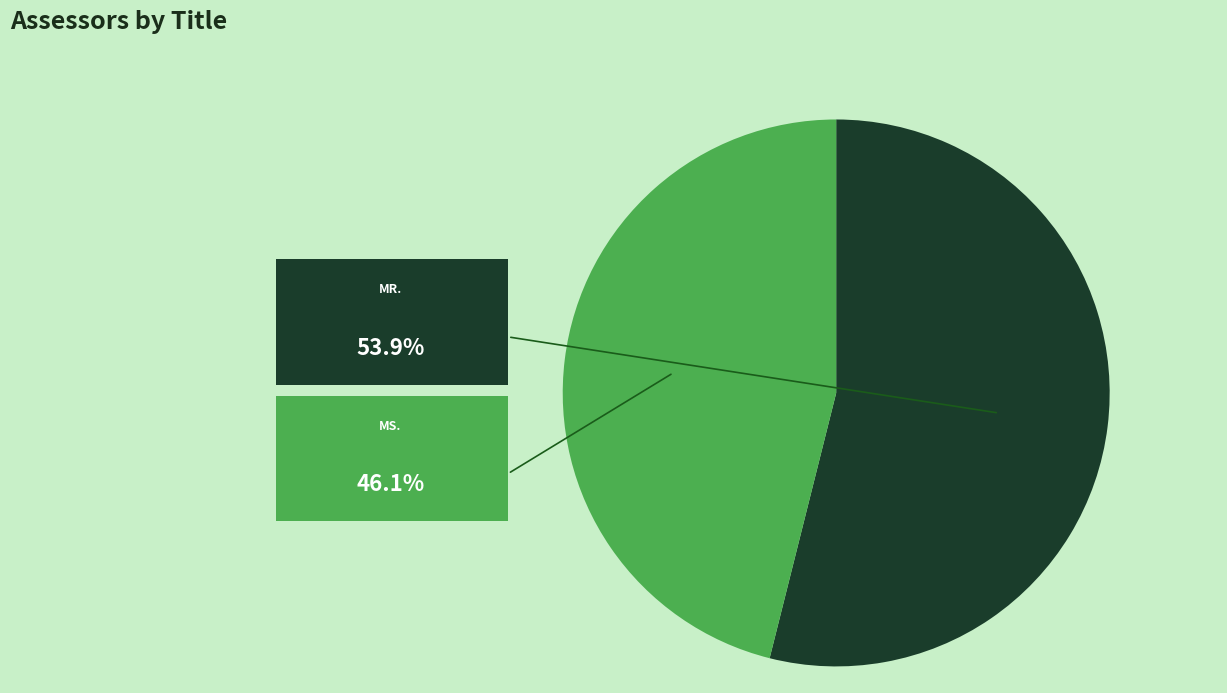

Is there a majority slice in this chart?

Yes